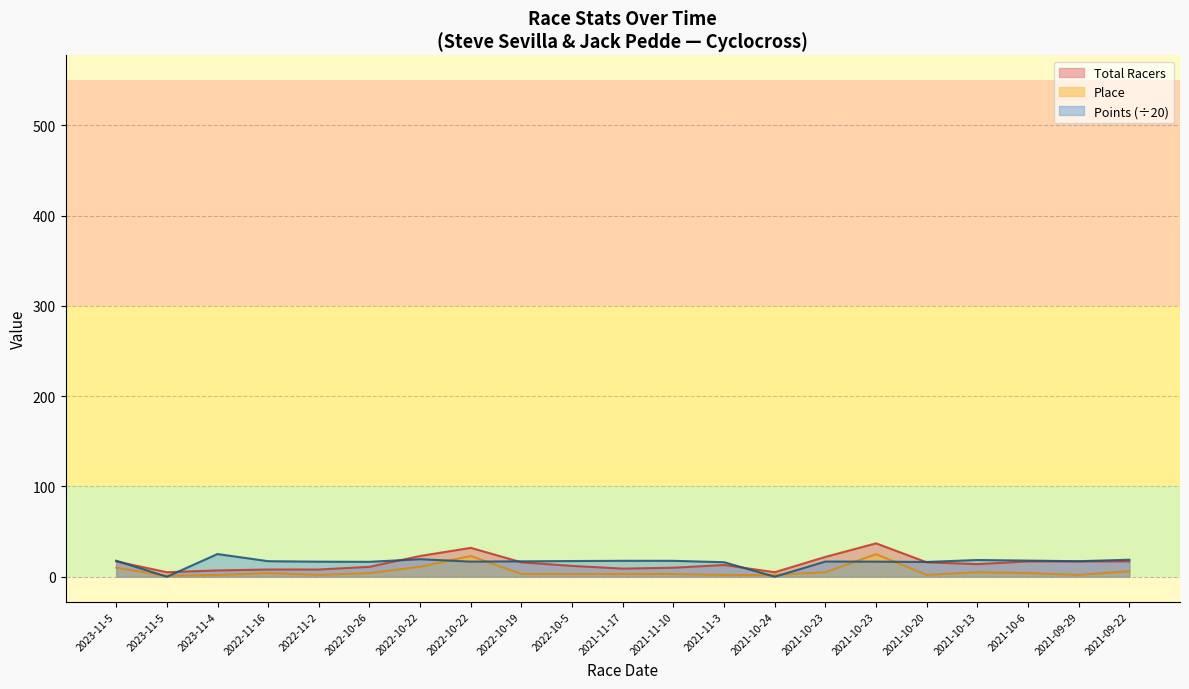

What are all the series names shown in the legend?

Total Racers, Place, Points (÷20)